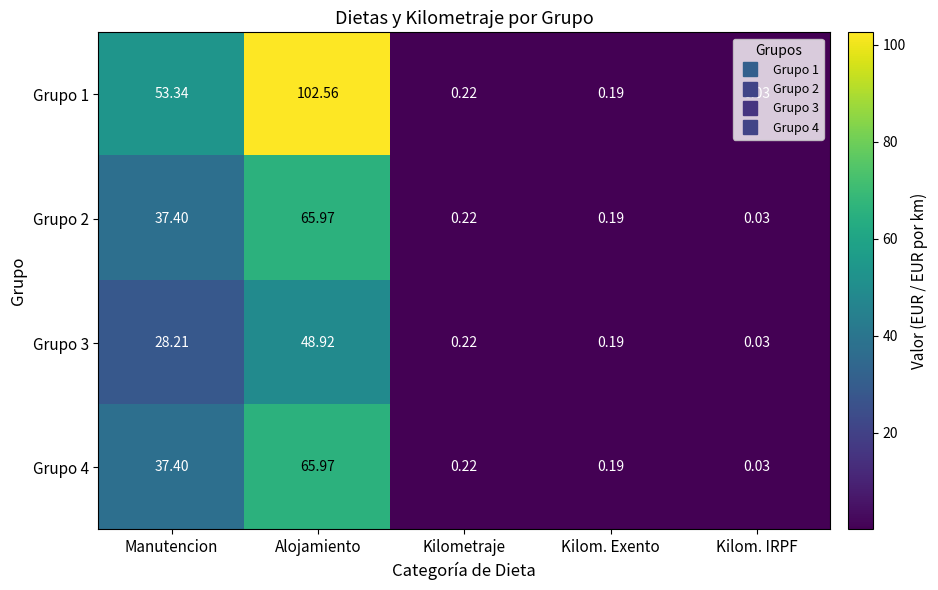

At which category is the sum across all series the highest?

Alojamiento